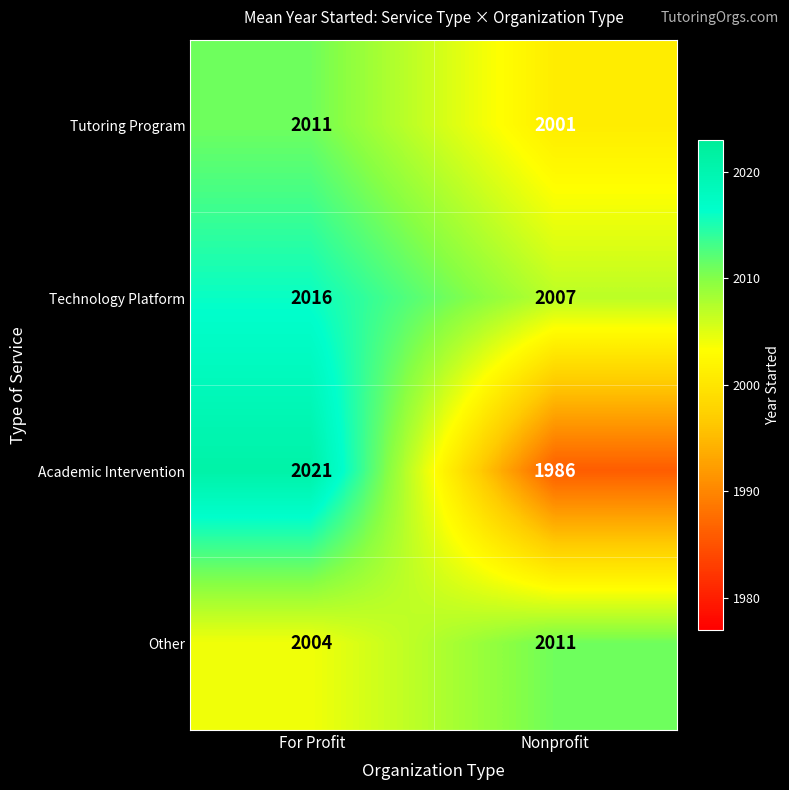

What is the sum of all Tutoring Program values?

4012